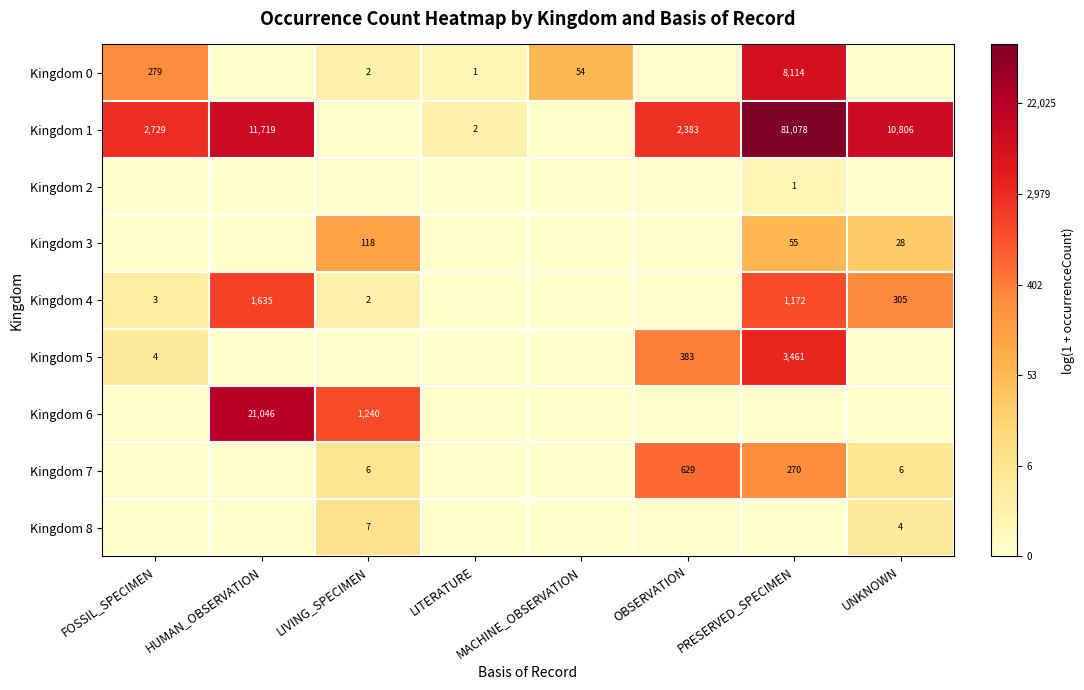

At how many categories does at least one series exceed 4?

7